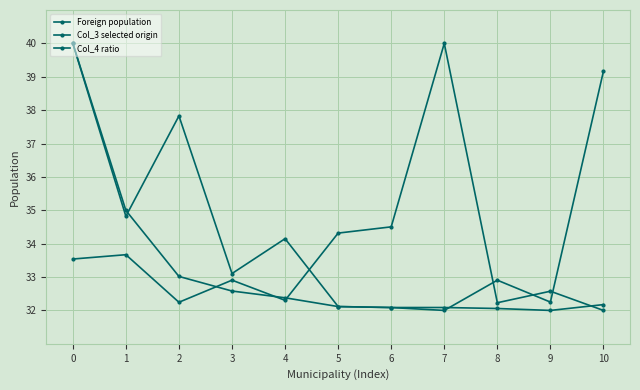

How many values in the Foreign population series exceed 33?

6